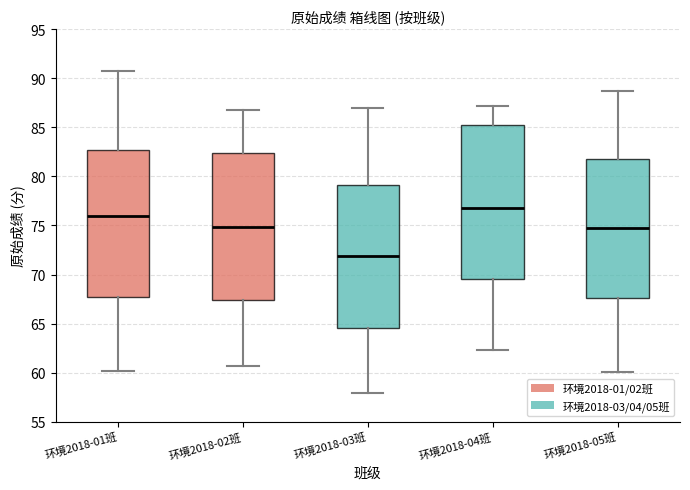

Where does the median line of the box for 环境2018-03班 sit on the y-axis? The values are not printed on the chart, so give them approximately, as read against the axis.

72.0